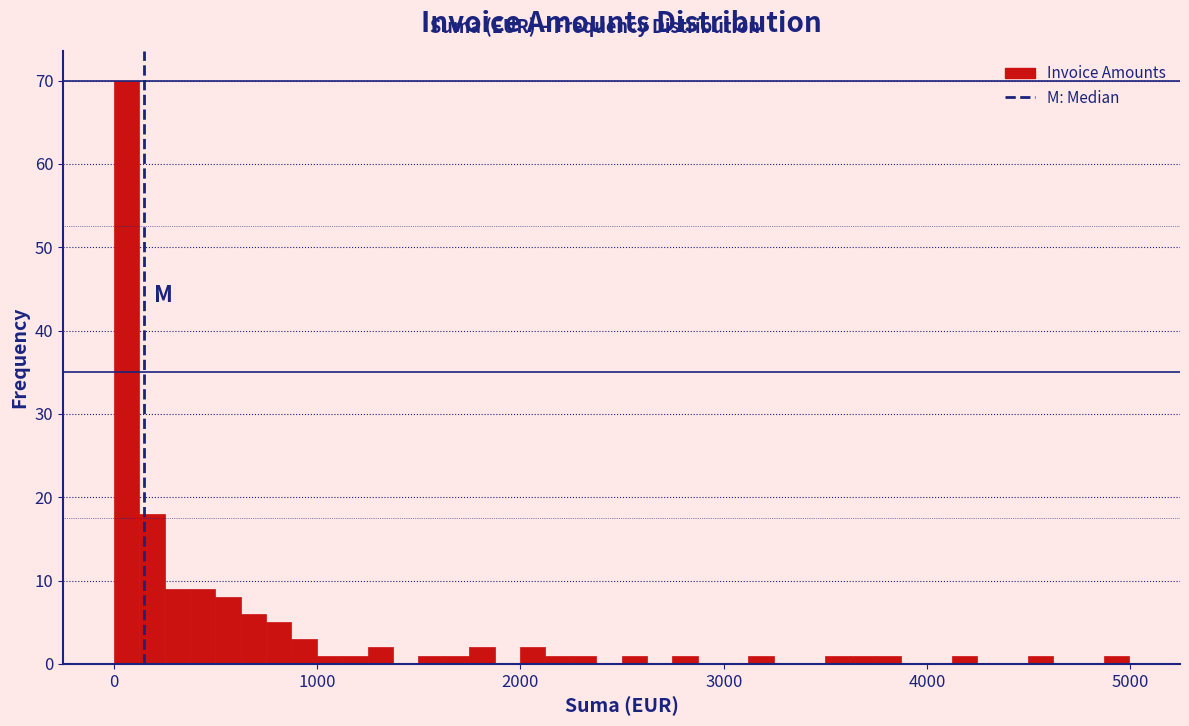

Around what value on the x-axis is the tallest bar? Give the approximate position of its centre, as read against the axis.

100